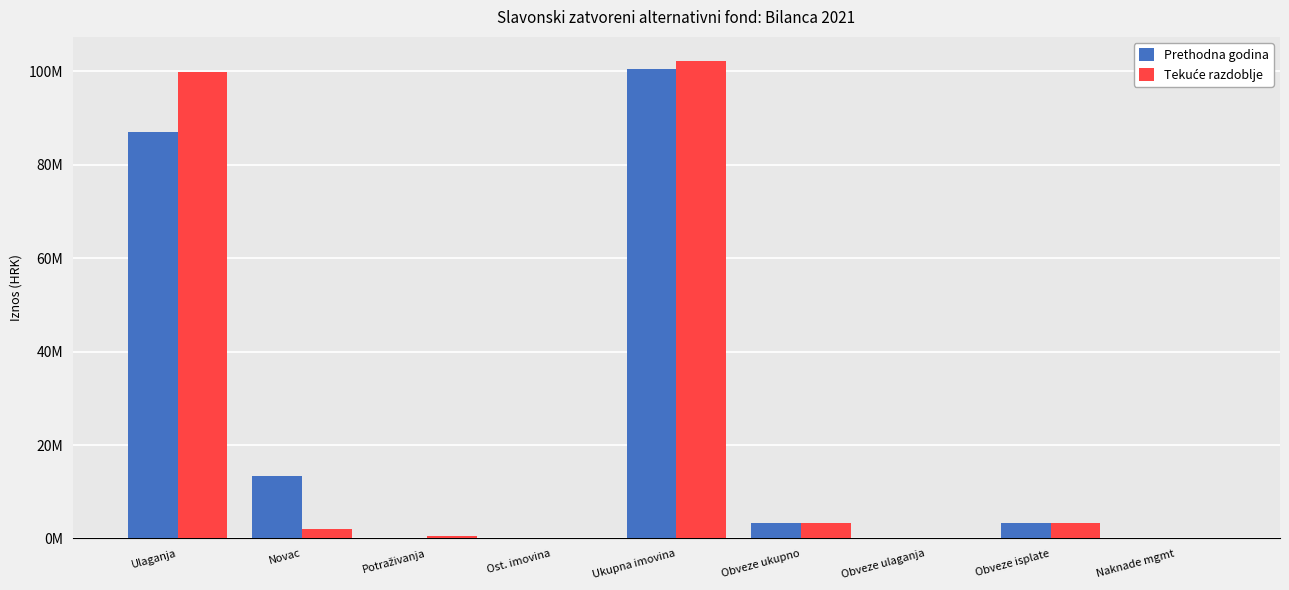

Are the bars horizontal?

No